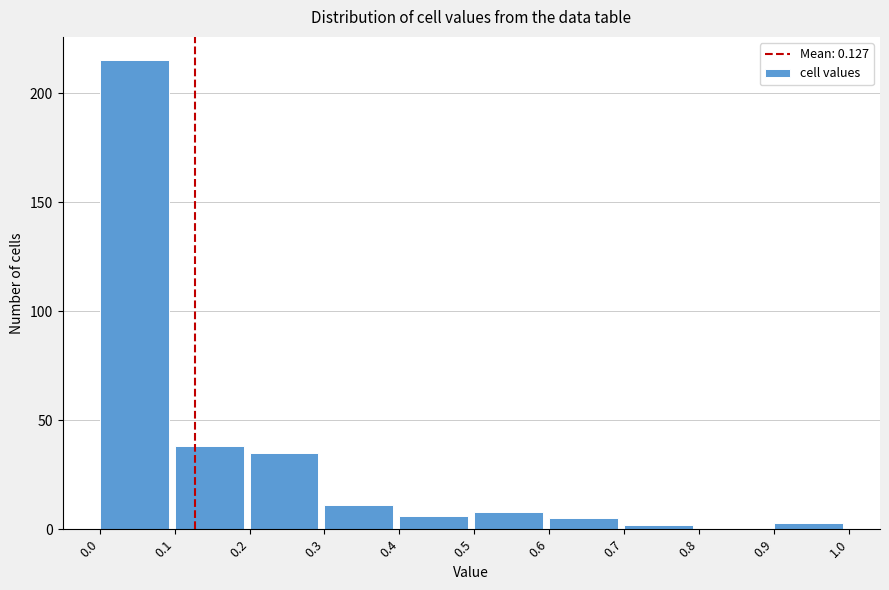

How tall is the bar that spans 0.4 to 0.5 on the x-axis? The values are not printed on the chart, so give them approximately, as read against the axis.

5